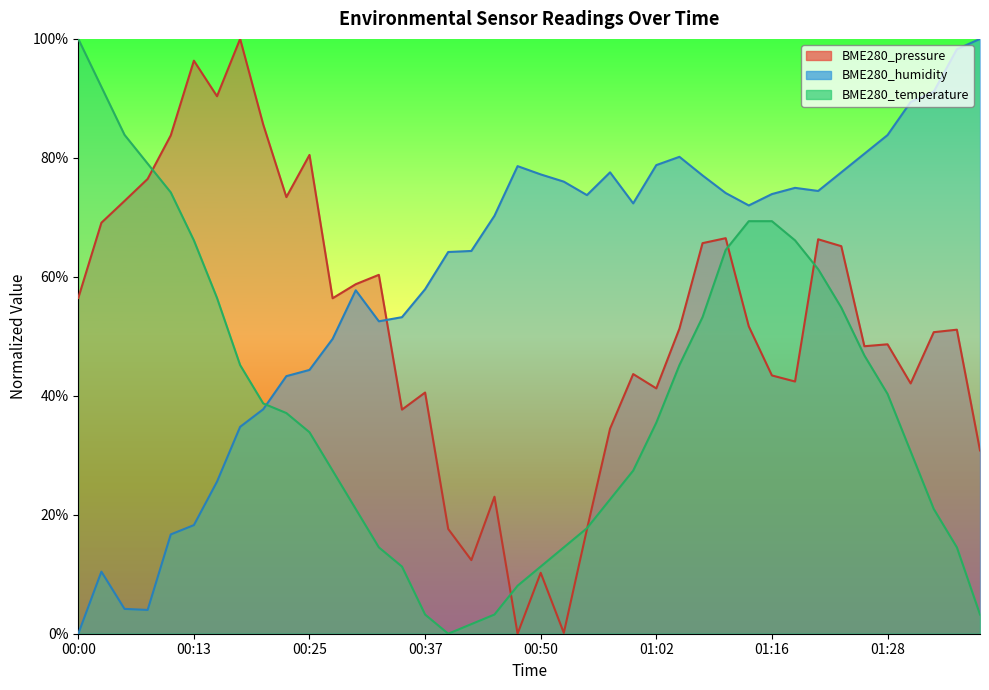

Rank the series at 01:36 from lowest to highest value.

BME280_temperature, BME280_pressure, BME280_humidity